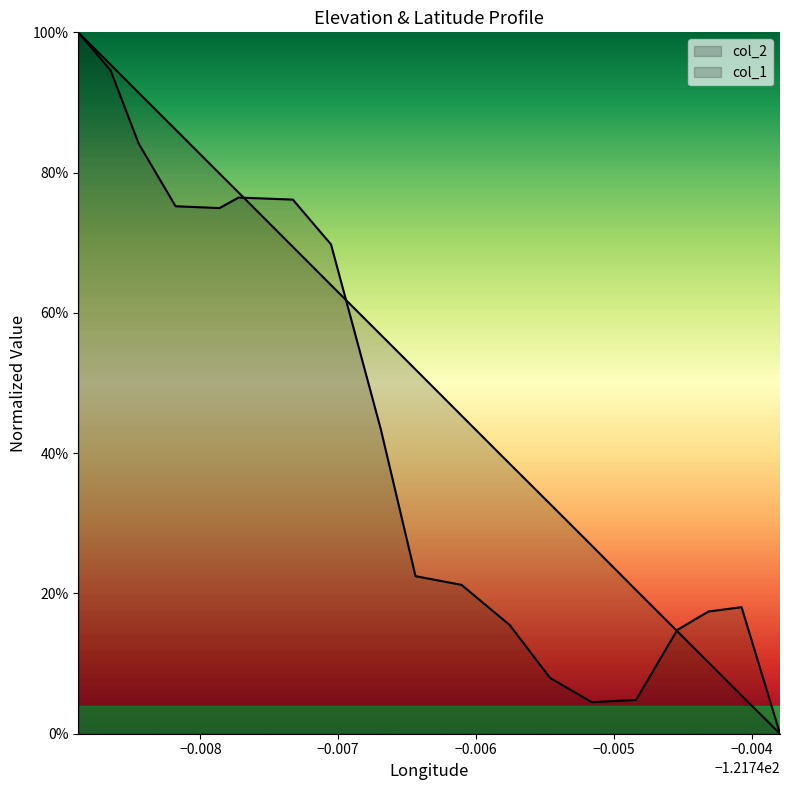

How many times do col_2 and col_1 cross each other?

3